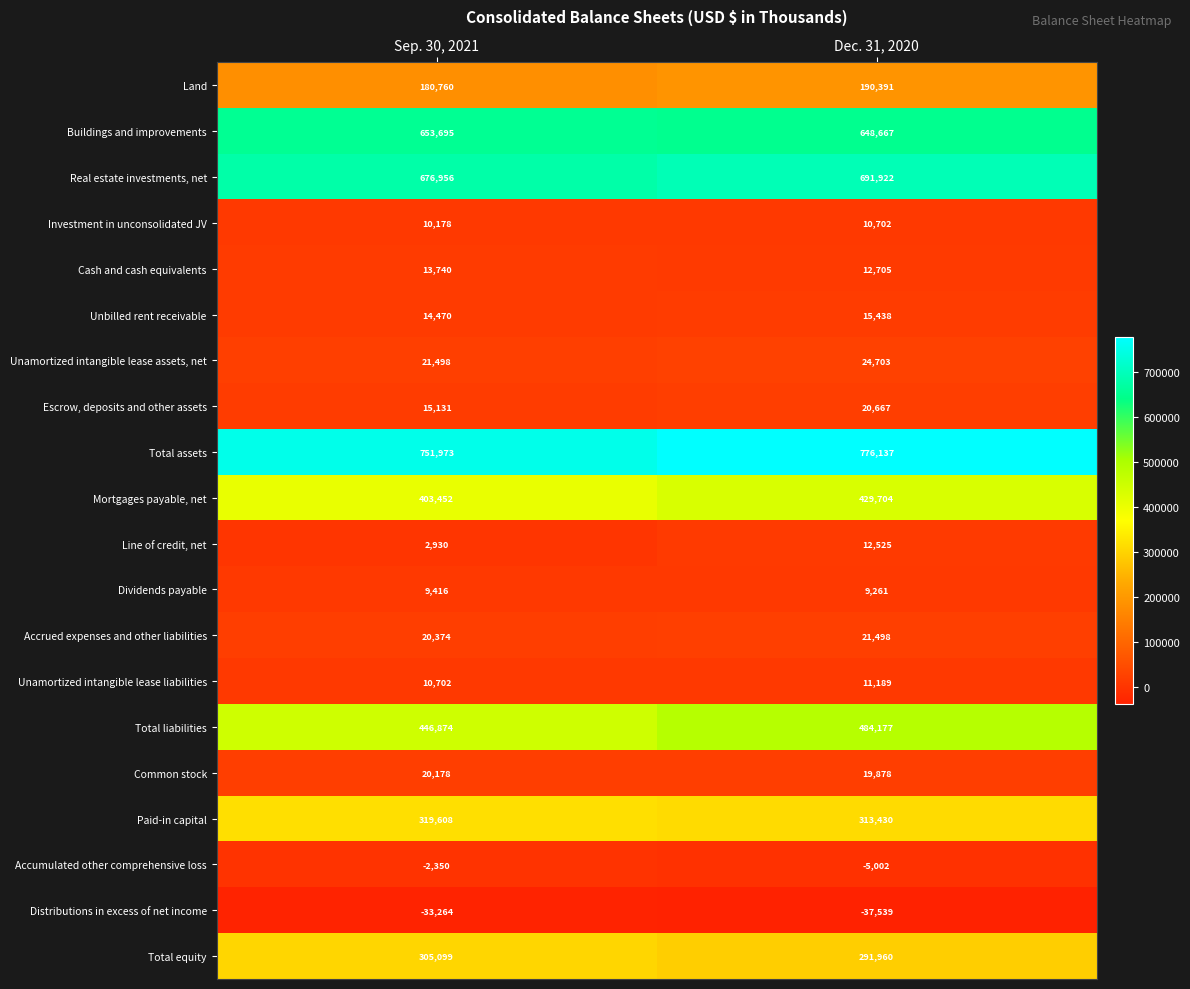

Which label corresponds to the smallest value in the chart?

Dec. 31, 2020